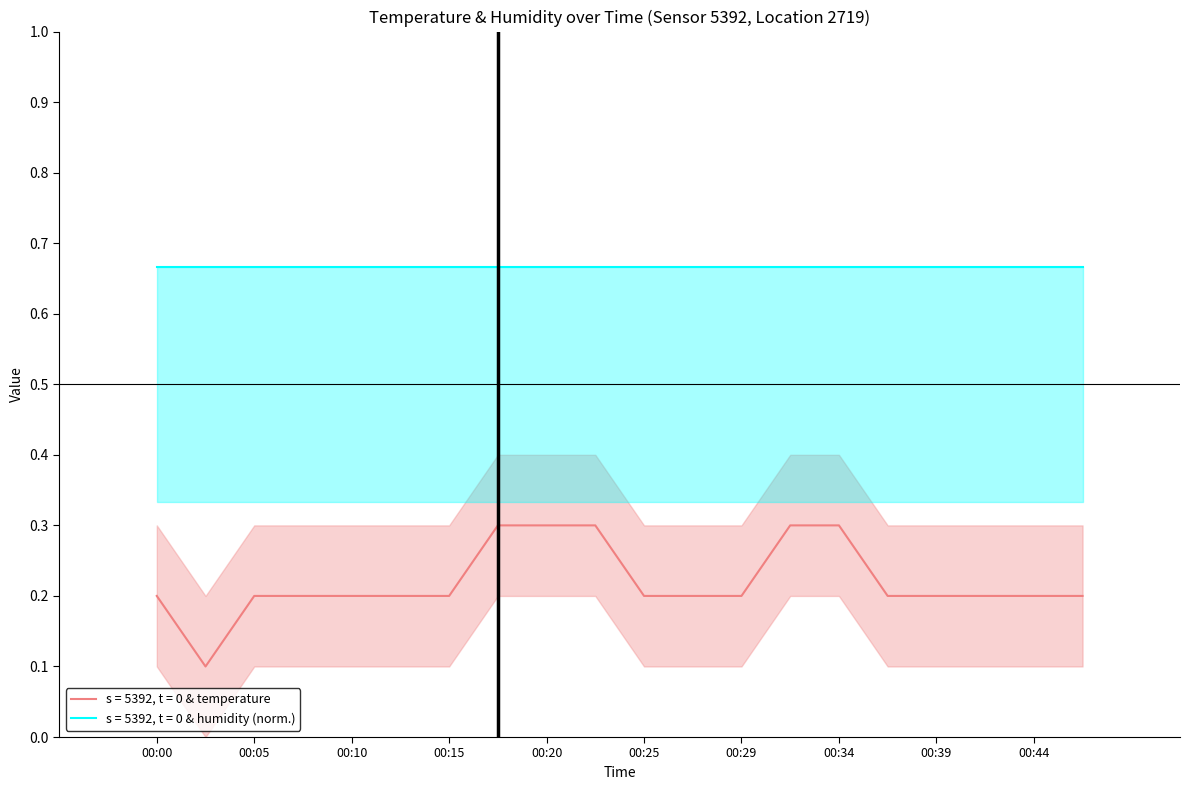

What is the sum of the values at 00:37 and 00:42?

0.4